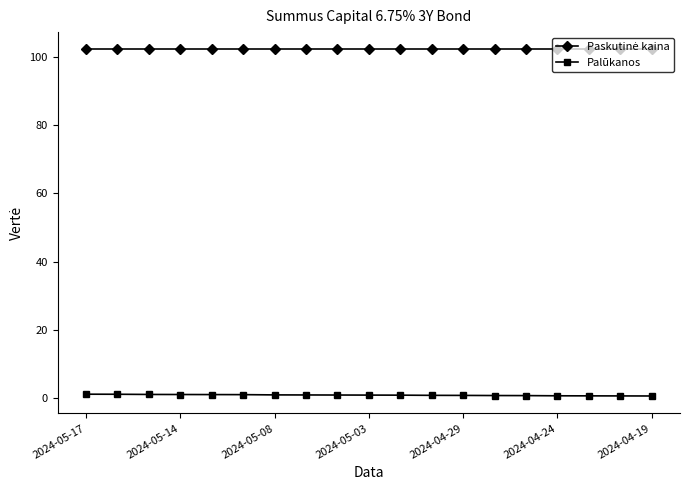

At how many categories does at least one series exceed 12?

19